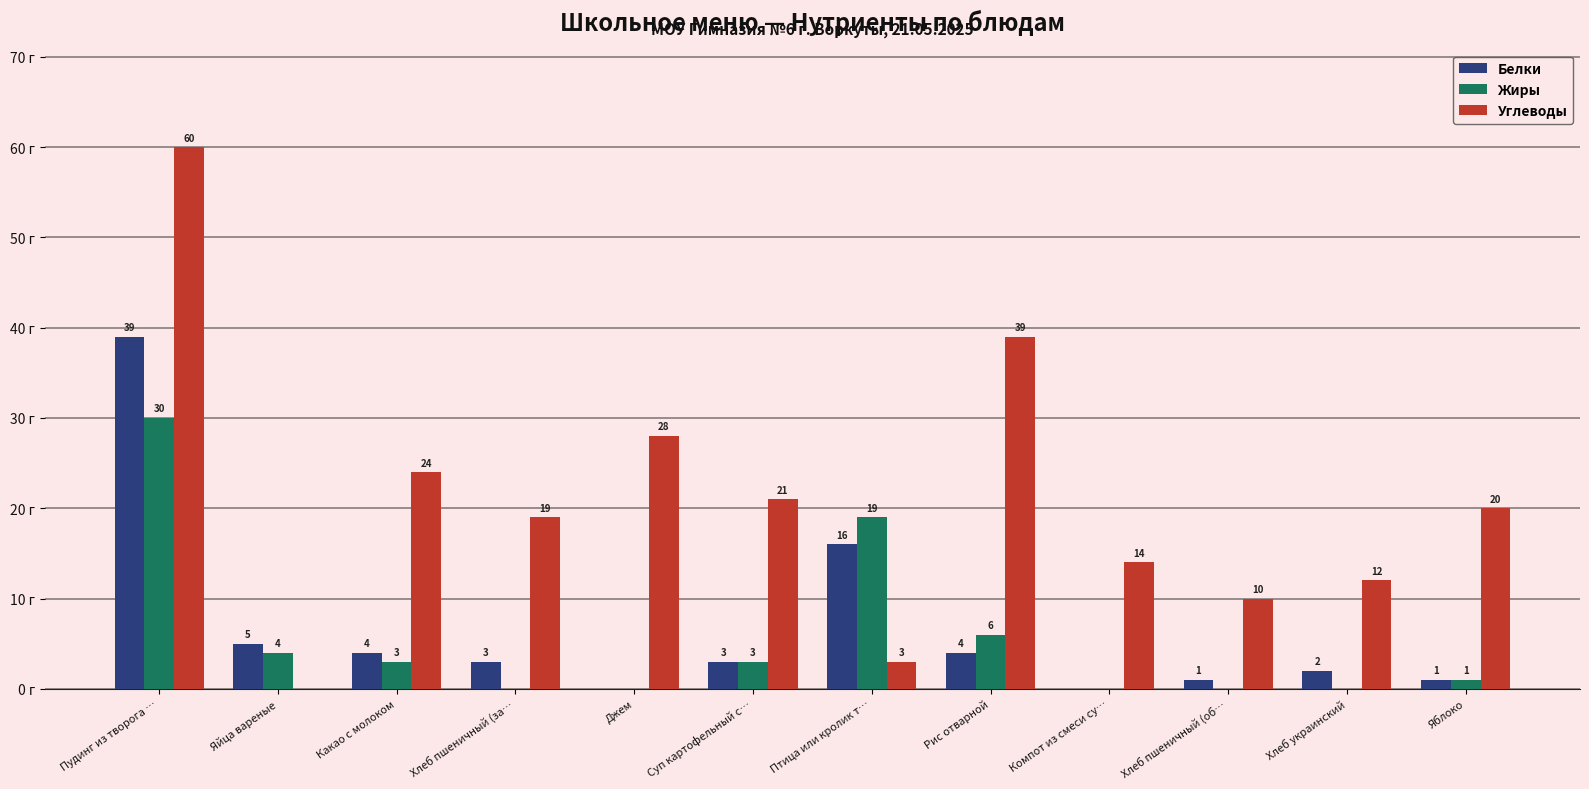

At which label is Белки closest to 19?

Птица или кролик т…